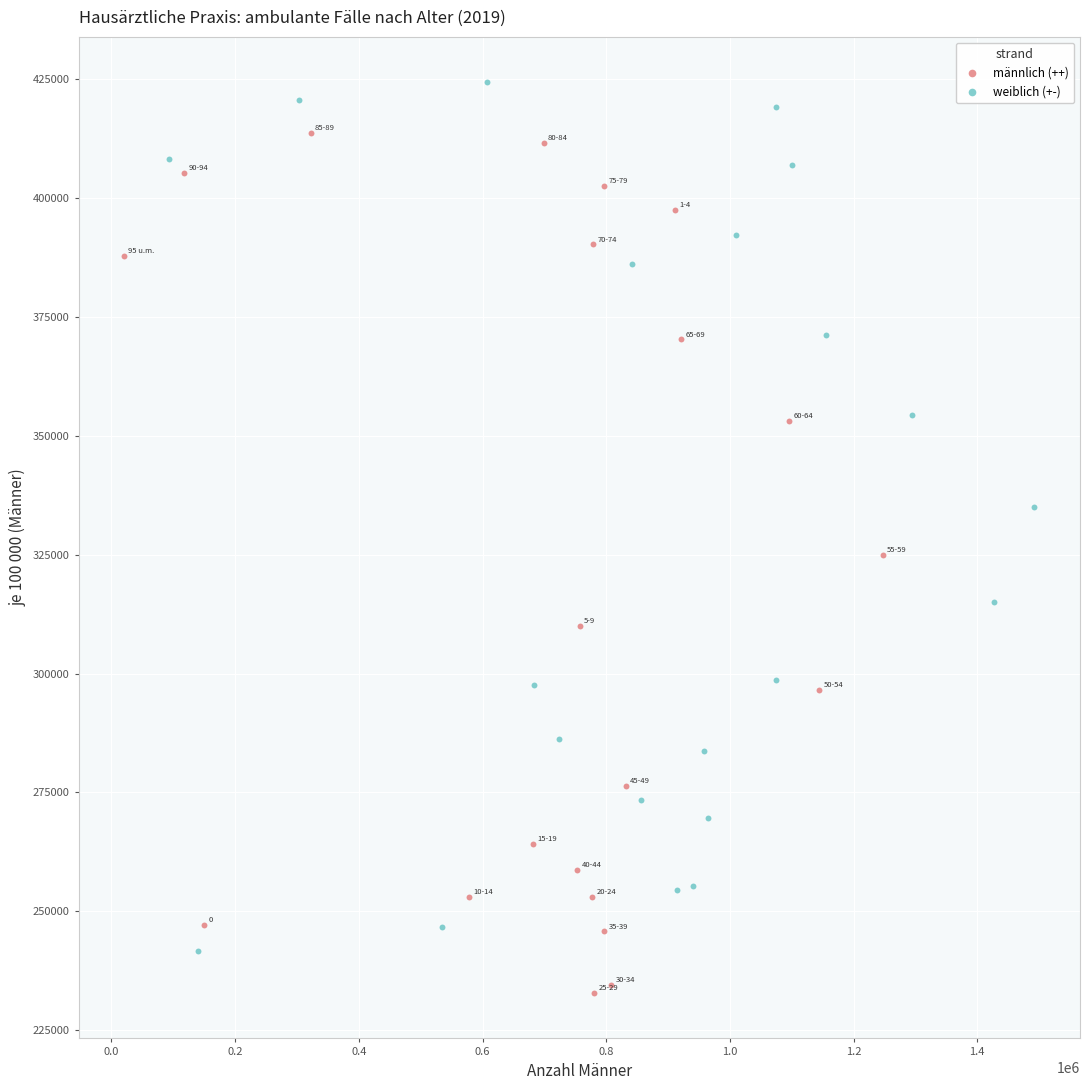

Which series contains the lowest Y value?

männlich (++)